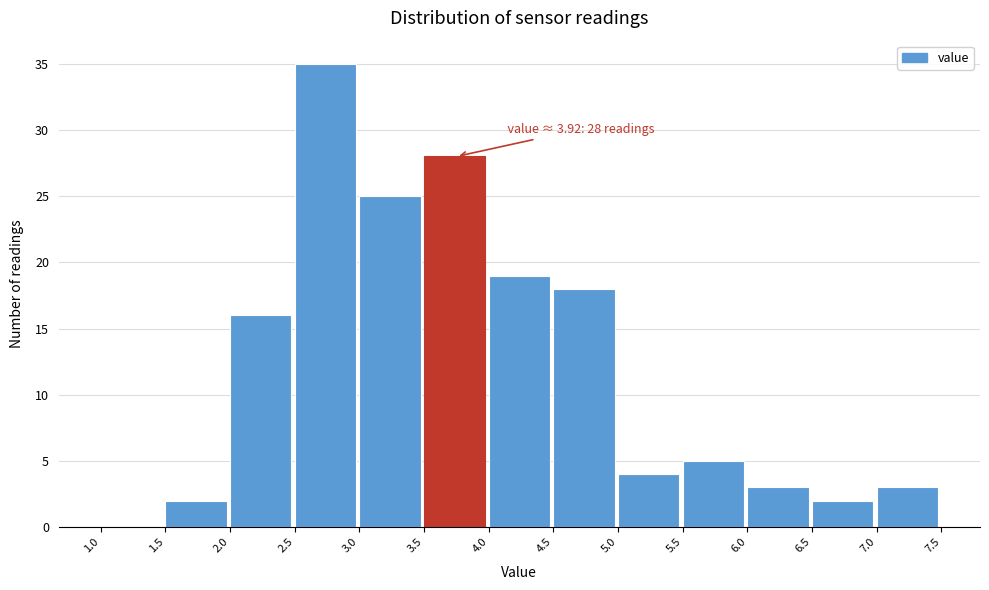

Which range on the x-axis has the tallest bar?

2.5 to 3.0